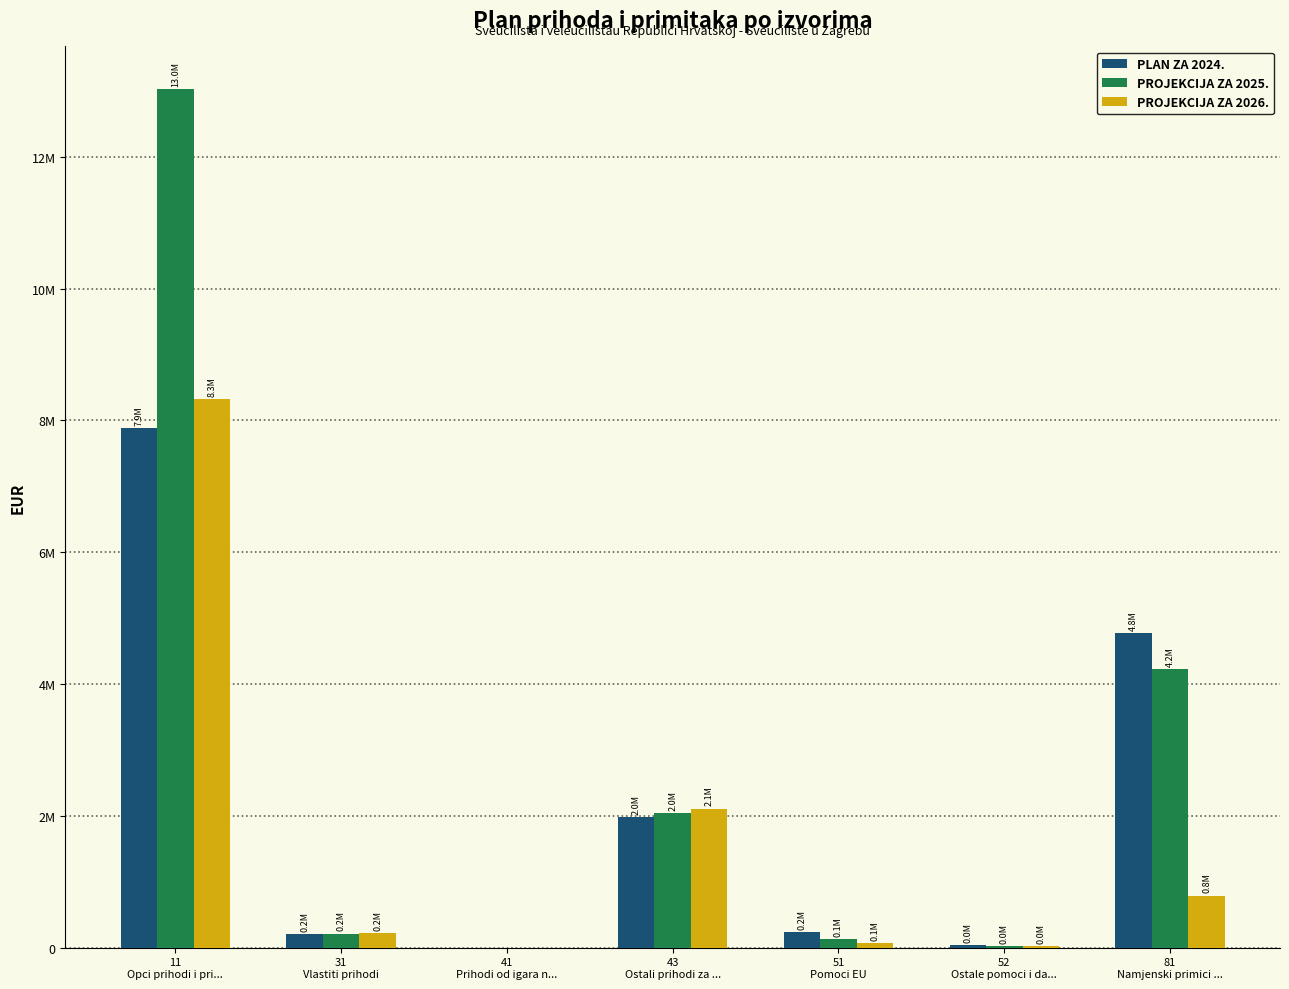

Which series changed the most between 43
Ostali prihodi za ... and 51
Pomoci EU?

PROJEKCIJA ZA 2026.